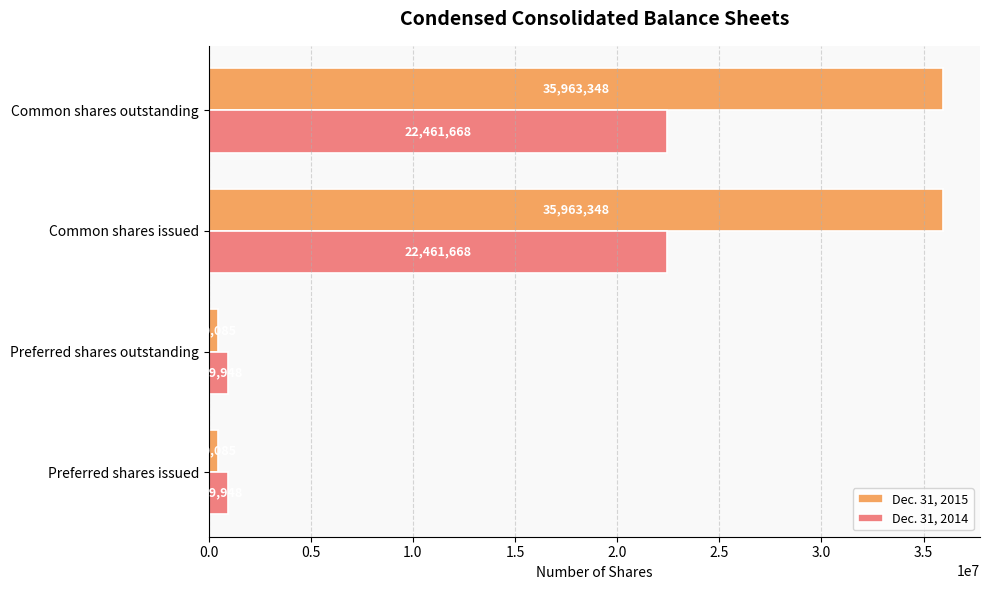

What is the total value across all series at Preferred shares issued?

1400033